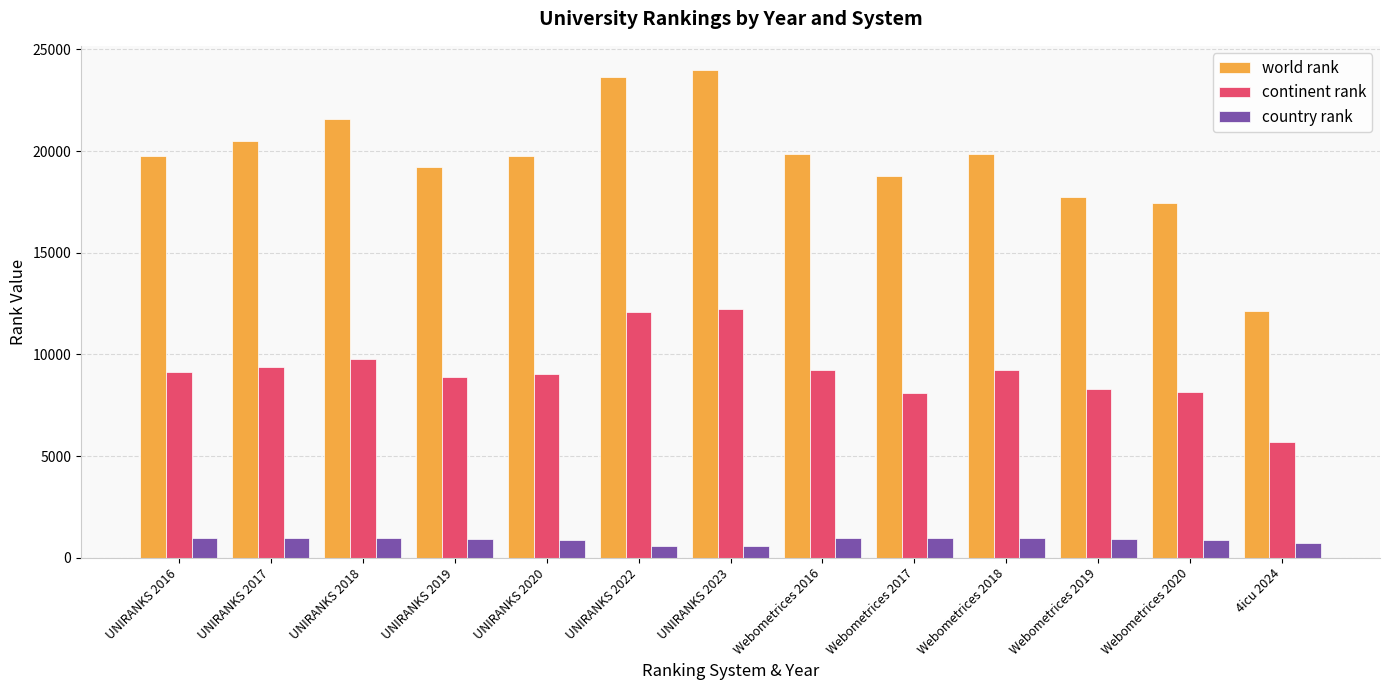

What is the maximum value for world rank?

23980